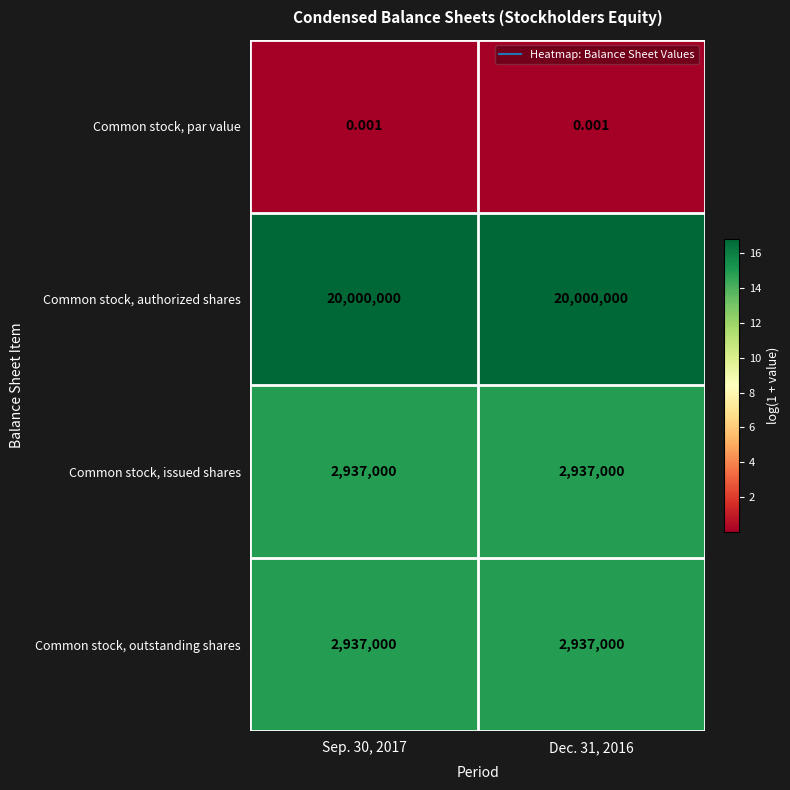

Which series has the largest total across all categories?

Common stock, authorized shares